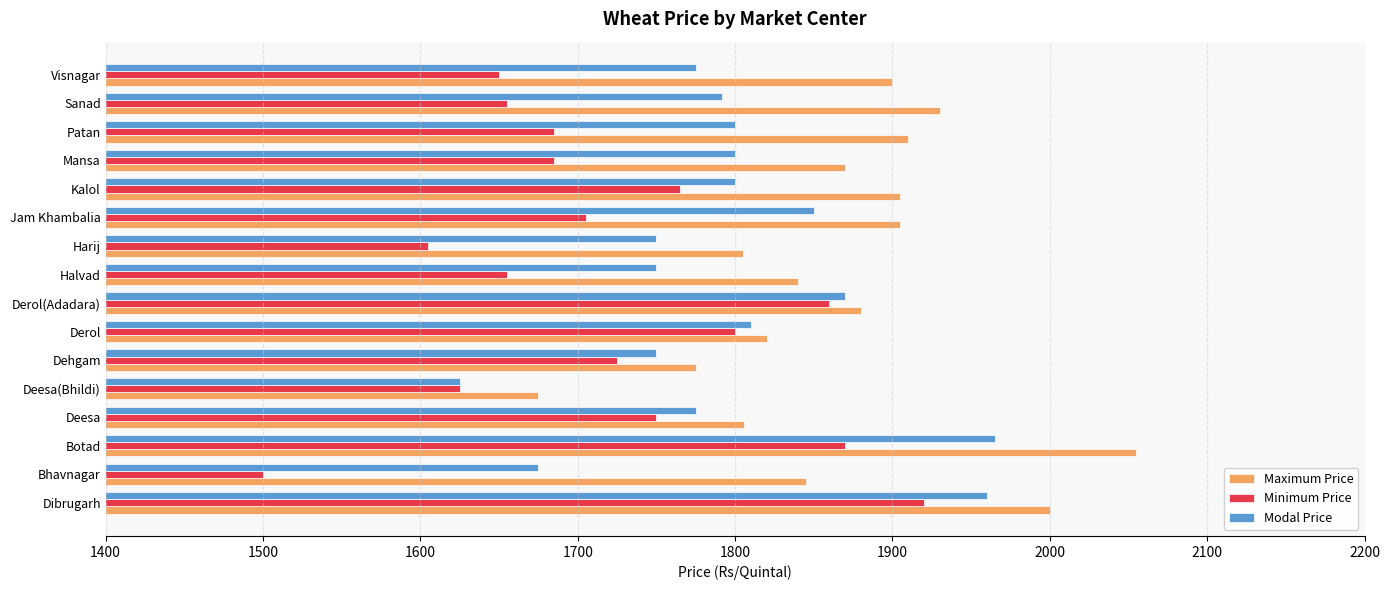

What is the minimum value shown in the chart?

1500